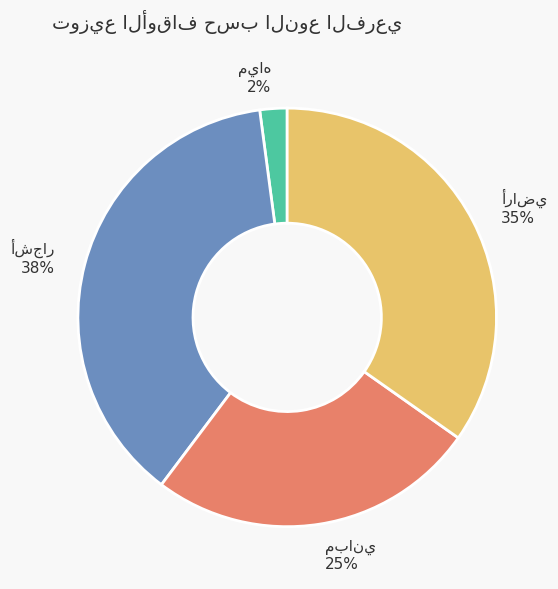

To the nearest percent, what is the difference between the largest and smallest slice percentages?

36%